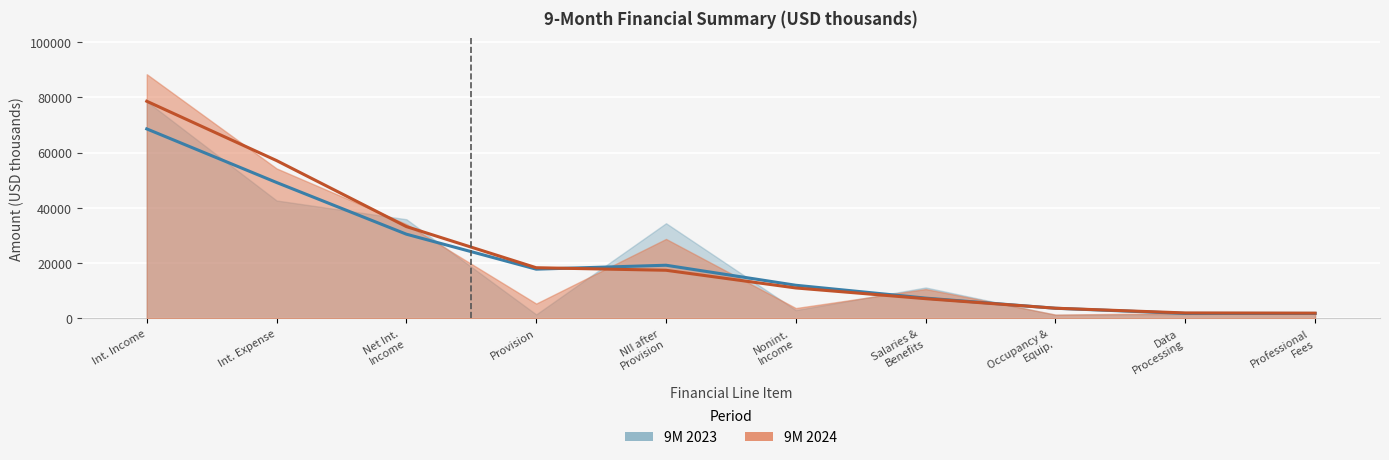

How many lines are shown in the chart?

2